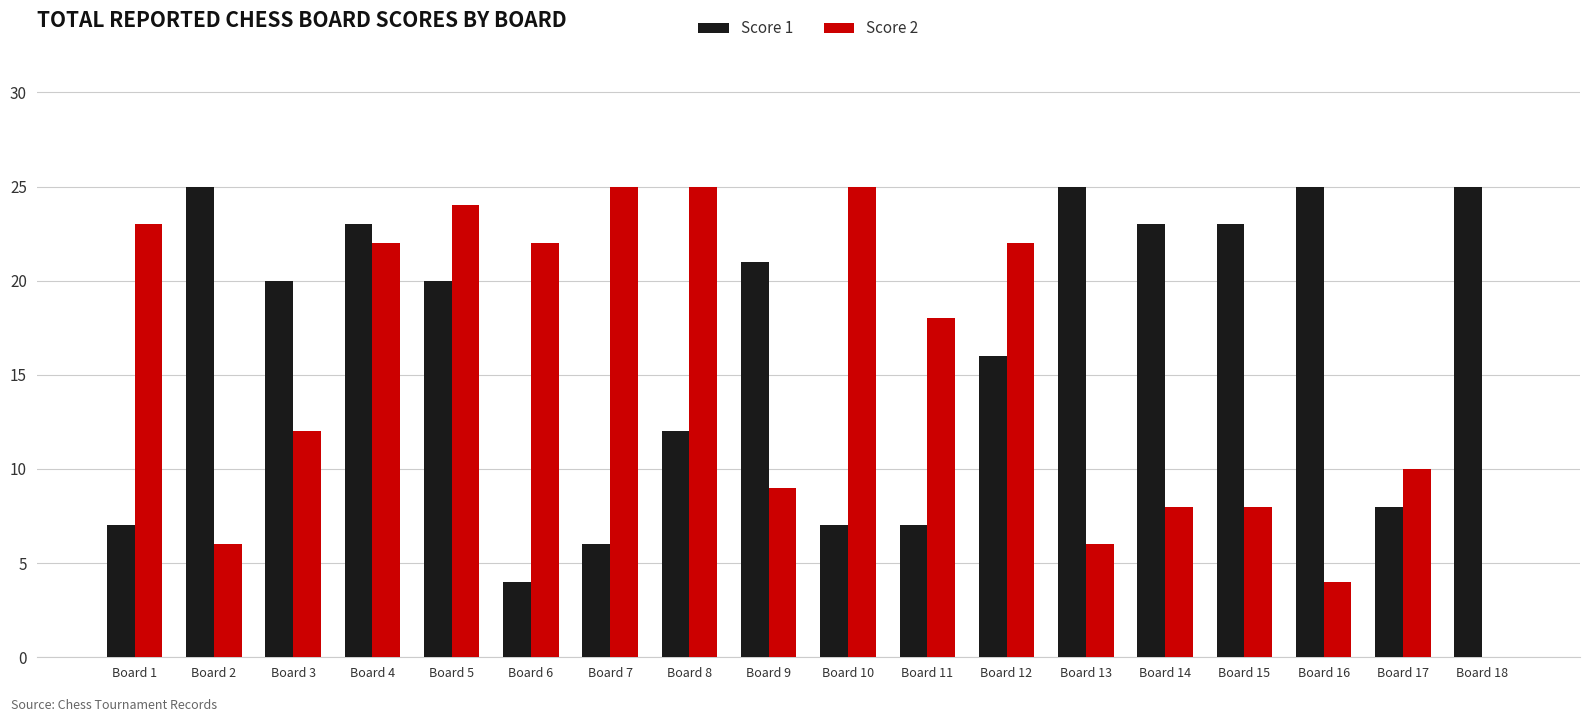

Reading left to right, what are all the values shown in this chart?

Score 1: 7	25	20	23	20	4	6	12	21	7	7	16	25	23	23	25	8	25
Score 2: 23	6	12	22	24	22	25	25	9	25	18	22	6	8	8	4	10	0